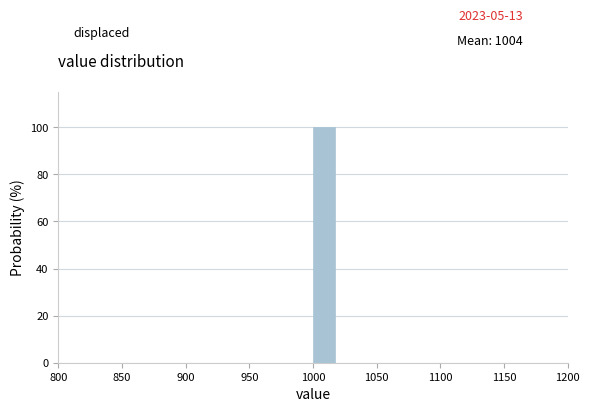

Which range on the x-axis has the tallest bar?

1000 to 1020